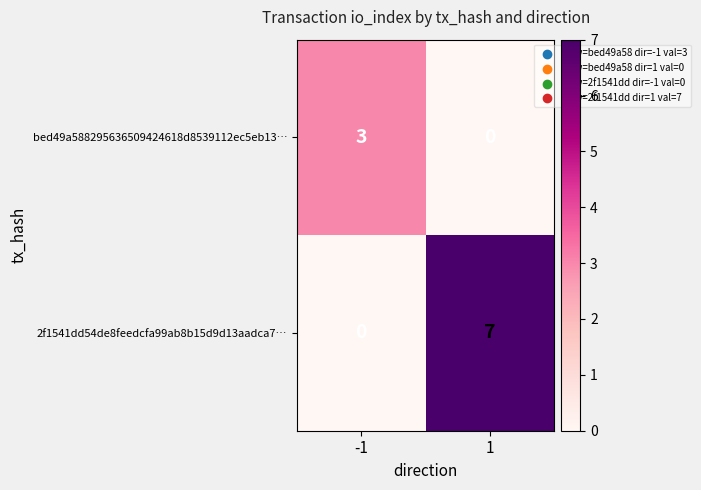

Between -1 and 1, which series saw the biggest shift?

2f1541dd54de8feedcfa99ab8b15d9d13aadca7…